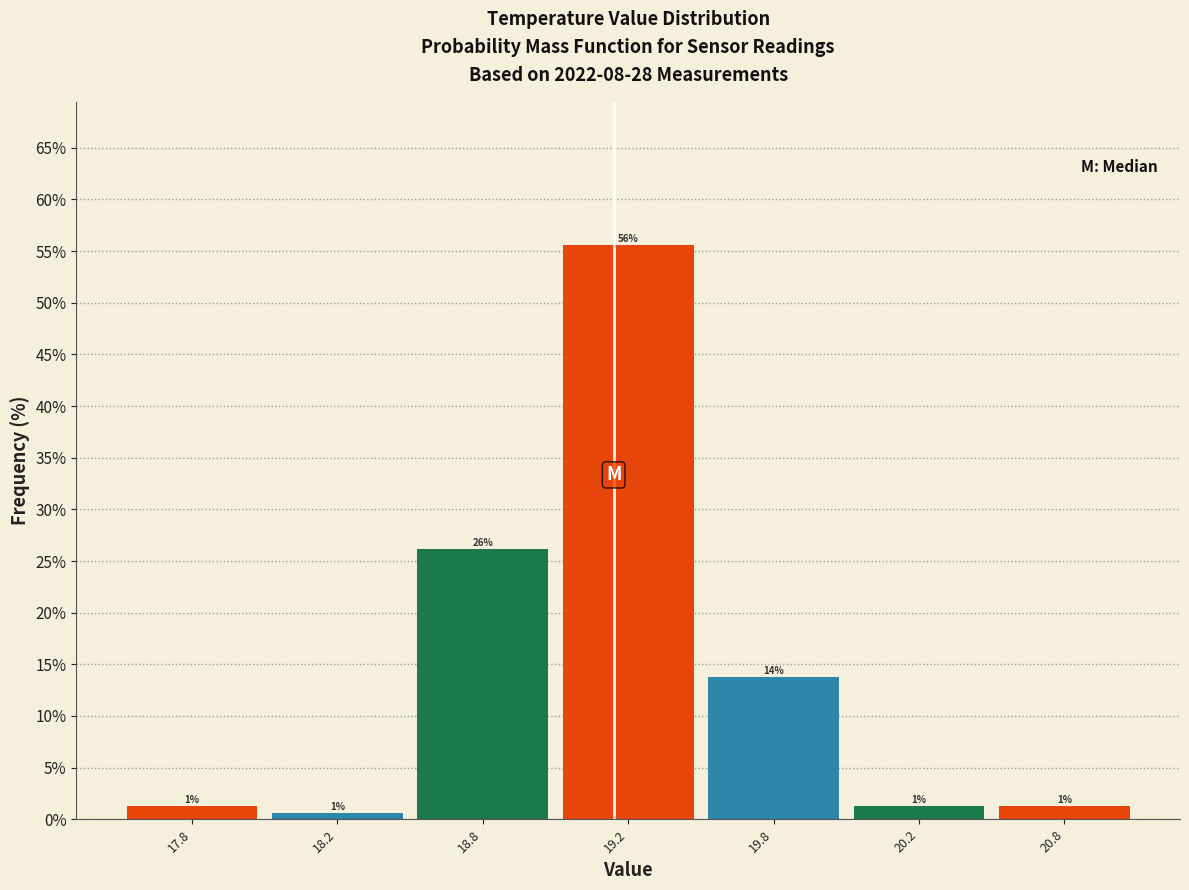

Does the chart contain any negative values?

No